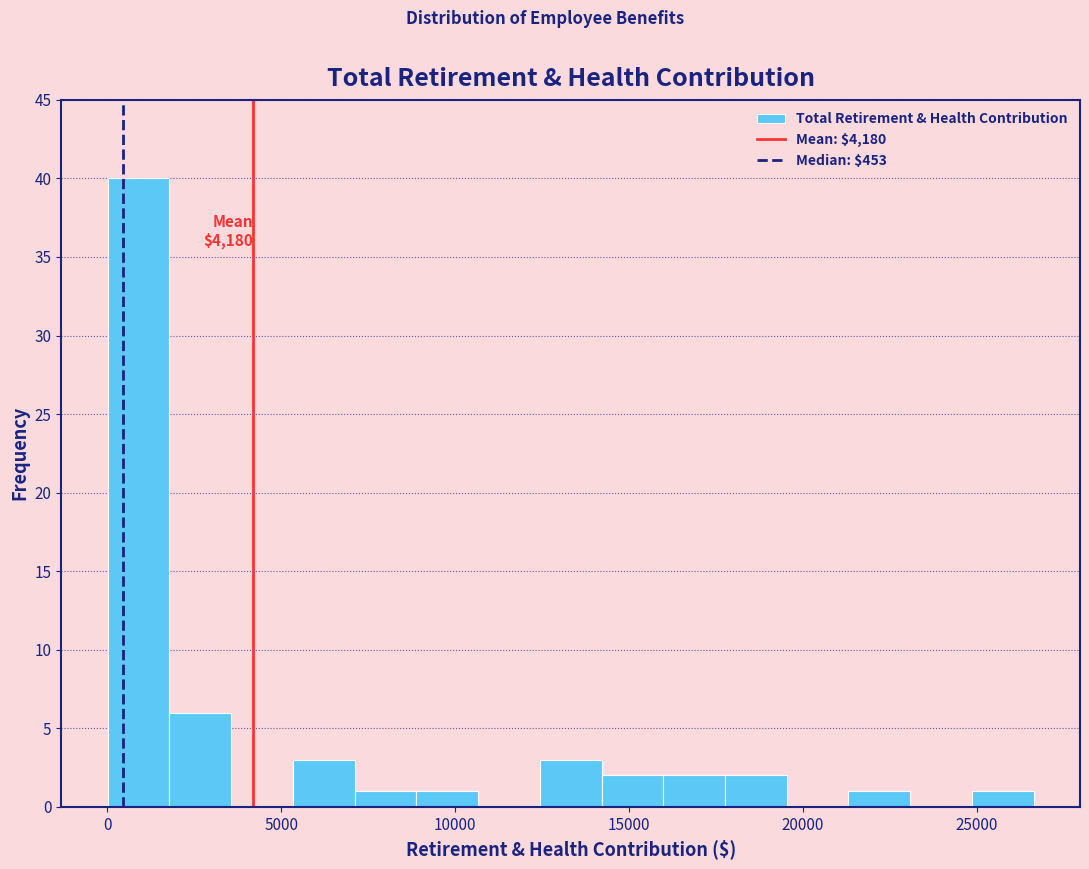

Read against the x-axis, roughly where is the centre of the tallest bar?

1000